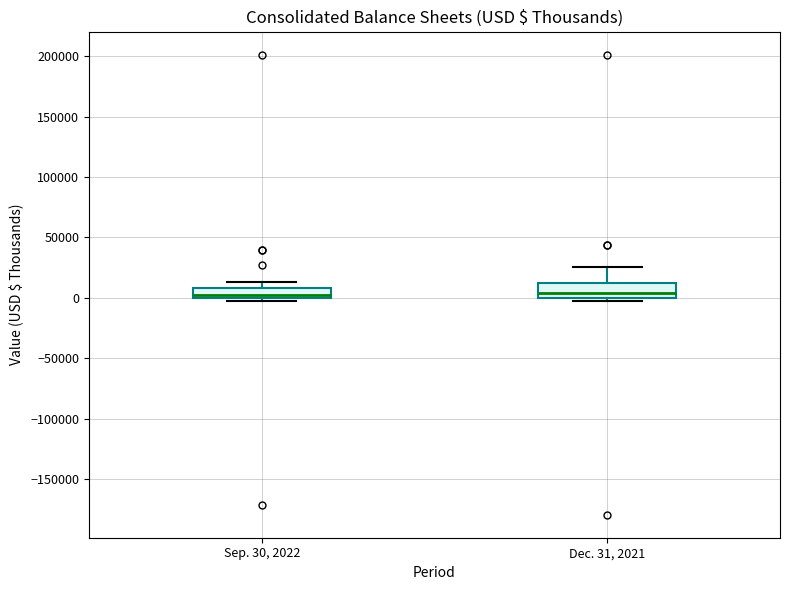

Where is the lower edge of the box for Sep. 30, 2022 on the y-axis? The values are not printed on the chart, so give them approximately, as read against the axis.

0